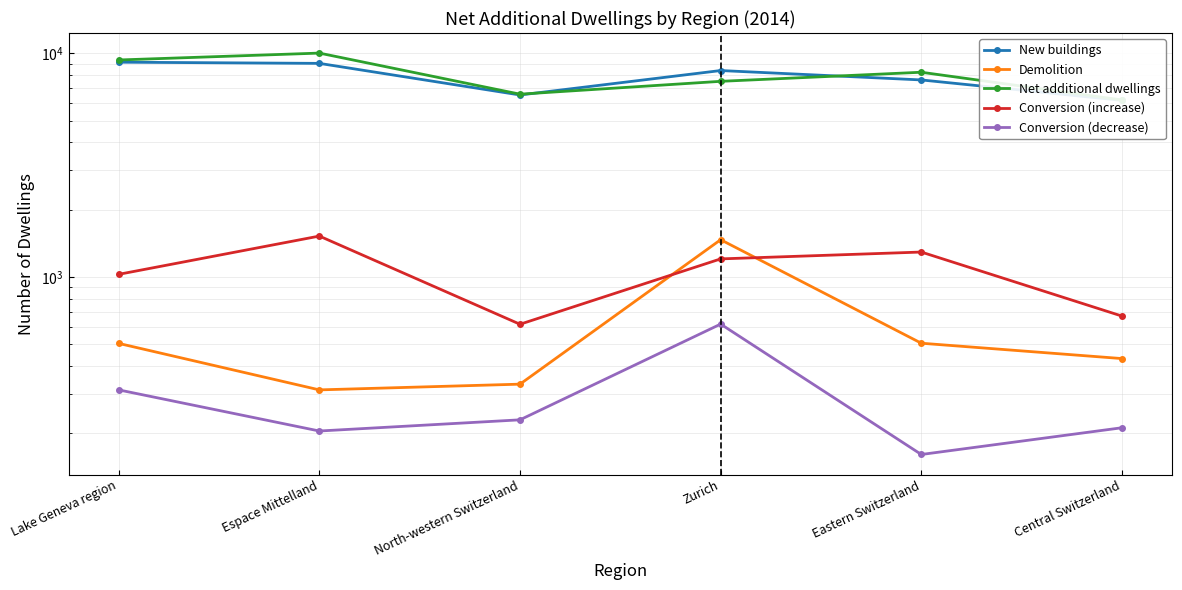

True or false: Conversion (increase) has a value of 238 at Central Switzerland.

False